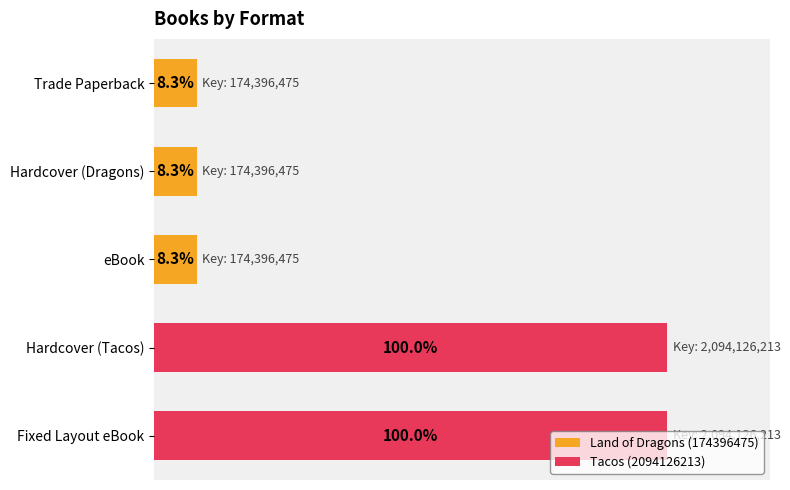

Which has a higher value, Hardcover (Tacos) or eBook?

Hardcover (Tacos)